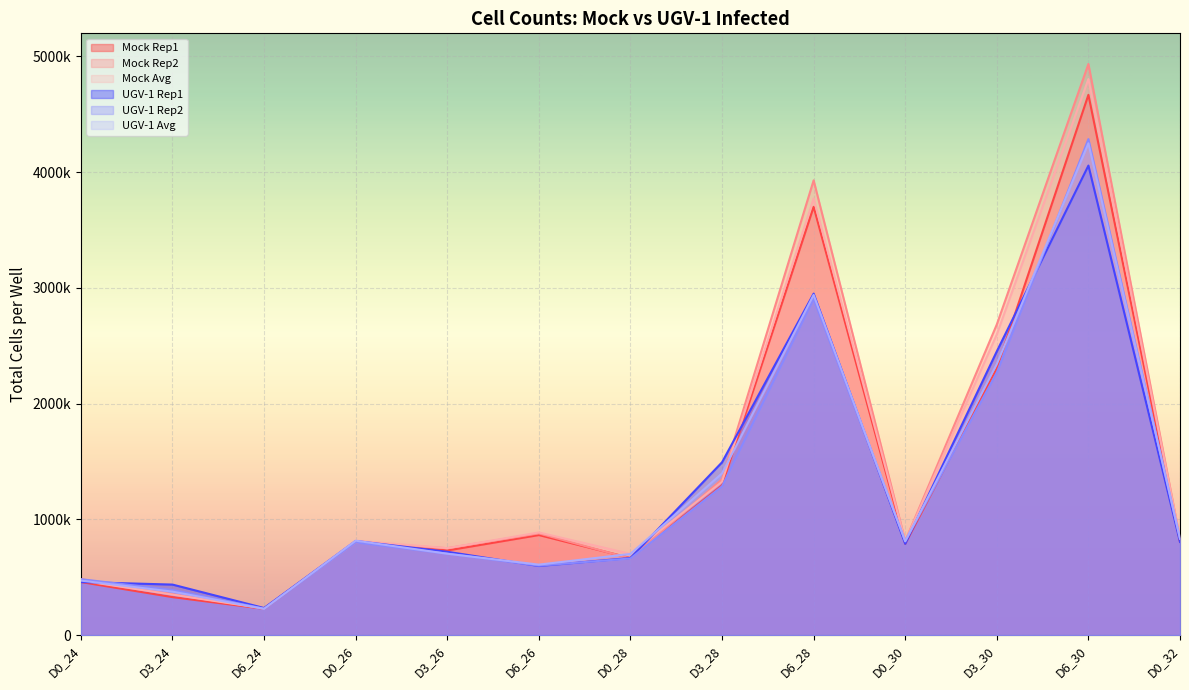

Rank the series by their maximum value, from lowest to highest.

UGV-1 Rep1, UGV-1 Avg, UGV-1 Rep2, Mock Rep1, Mock Avg, Mock Rep2